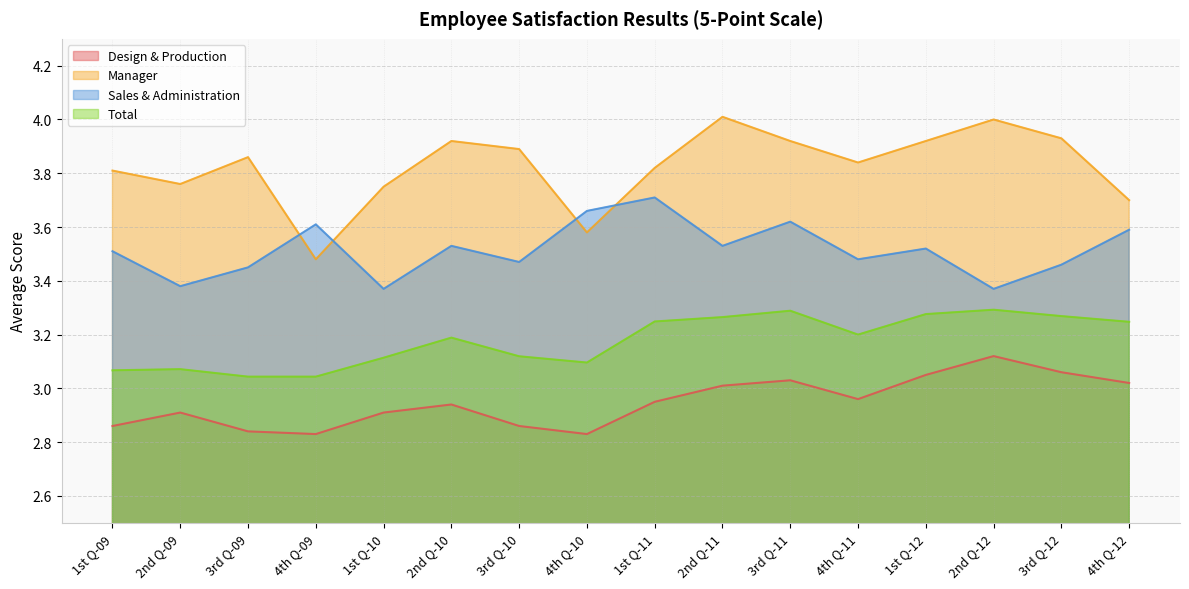

How many Sales & Administration values are between 3 and 4?

16